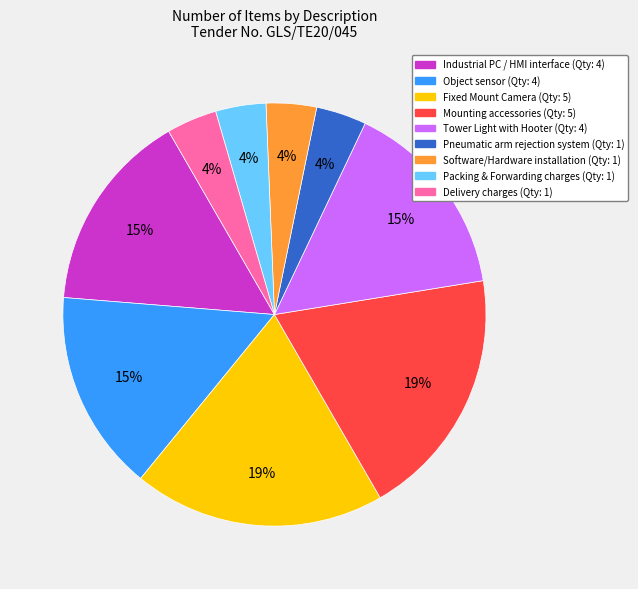

Is there any slice that represents more than half of the pie?

No